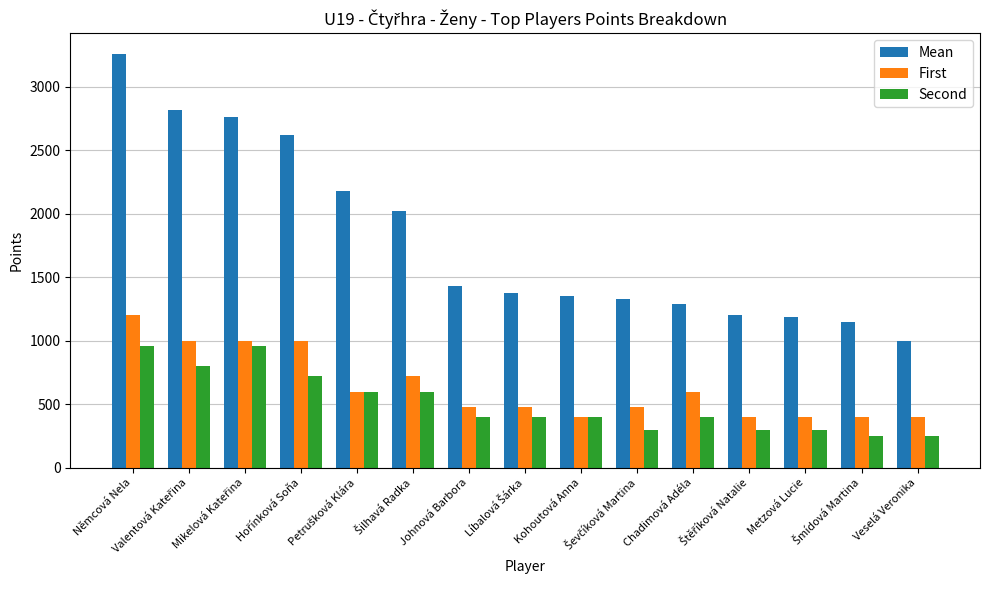

Where does the Second series first go above 400?

Němcová Nela